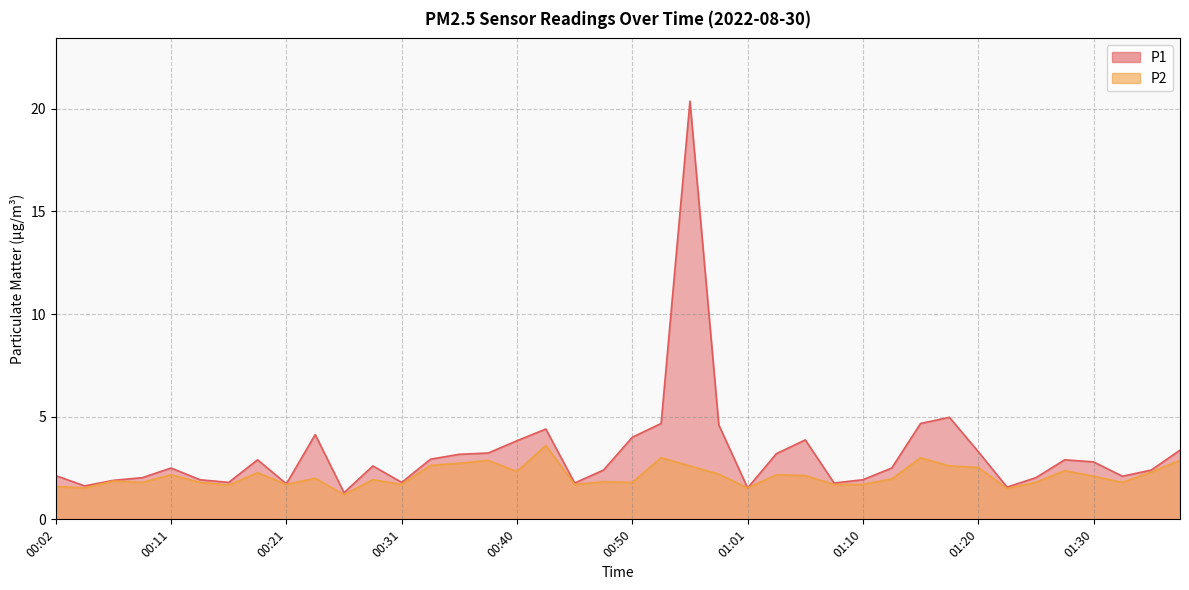

True or false: P2 and P1 cross at least once.

False